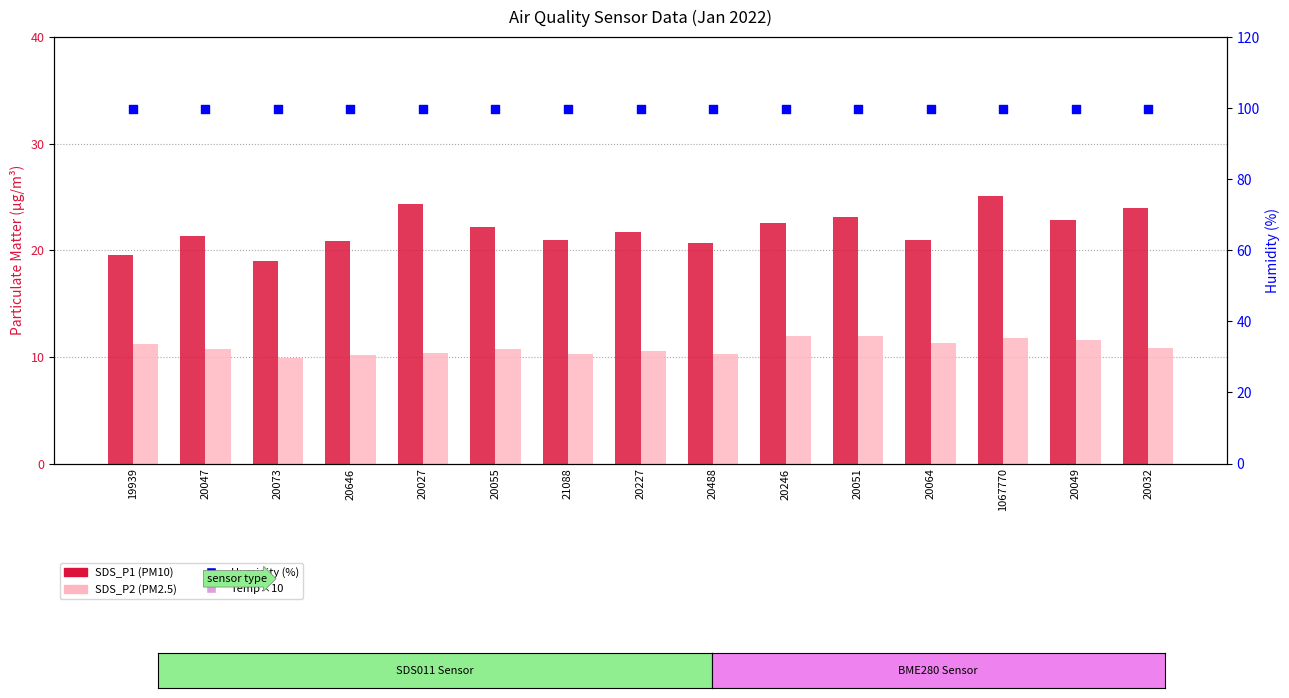

What are all the series names shown in the legend?

SDS_P1, SDS_P2, Temp×10, Humidity (%)